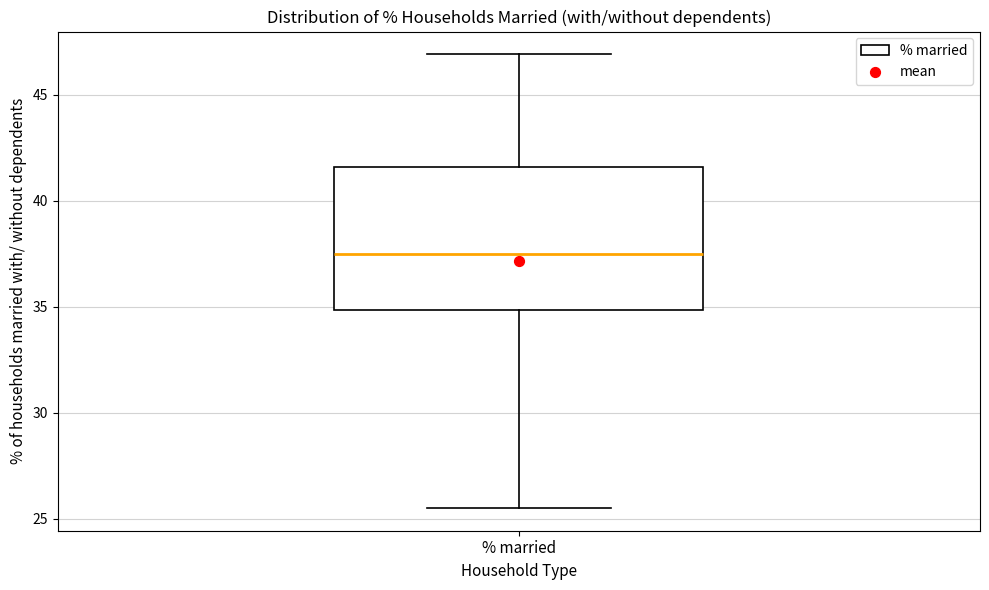

Read this box plot against the y-axis: the position of the median line, the range covered by the box, and the ends of both whiskers. The values are not printed on the chart, so give them approximately, as read against the axis.

median 37.5, box 35.0 to 41.5, whiskers 25.5 to 47.0